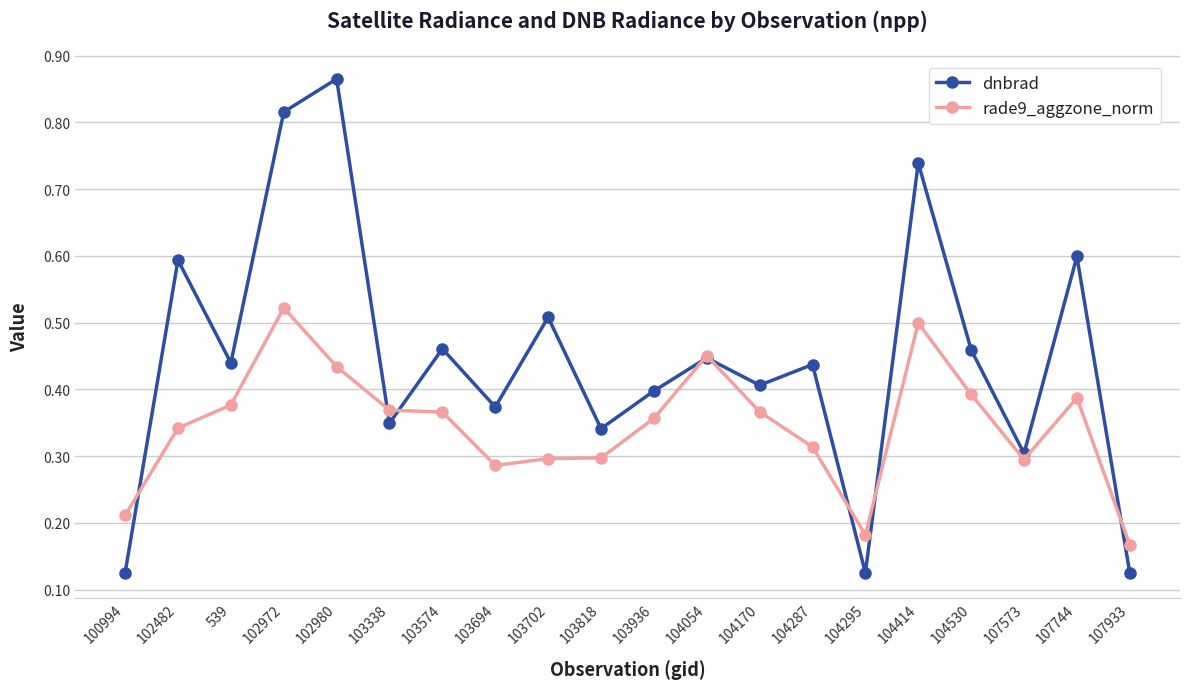

What is the label of the 6th point from the right?

104295